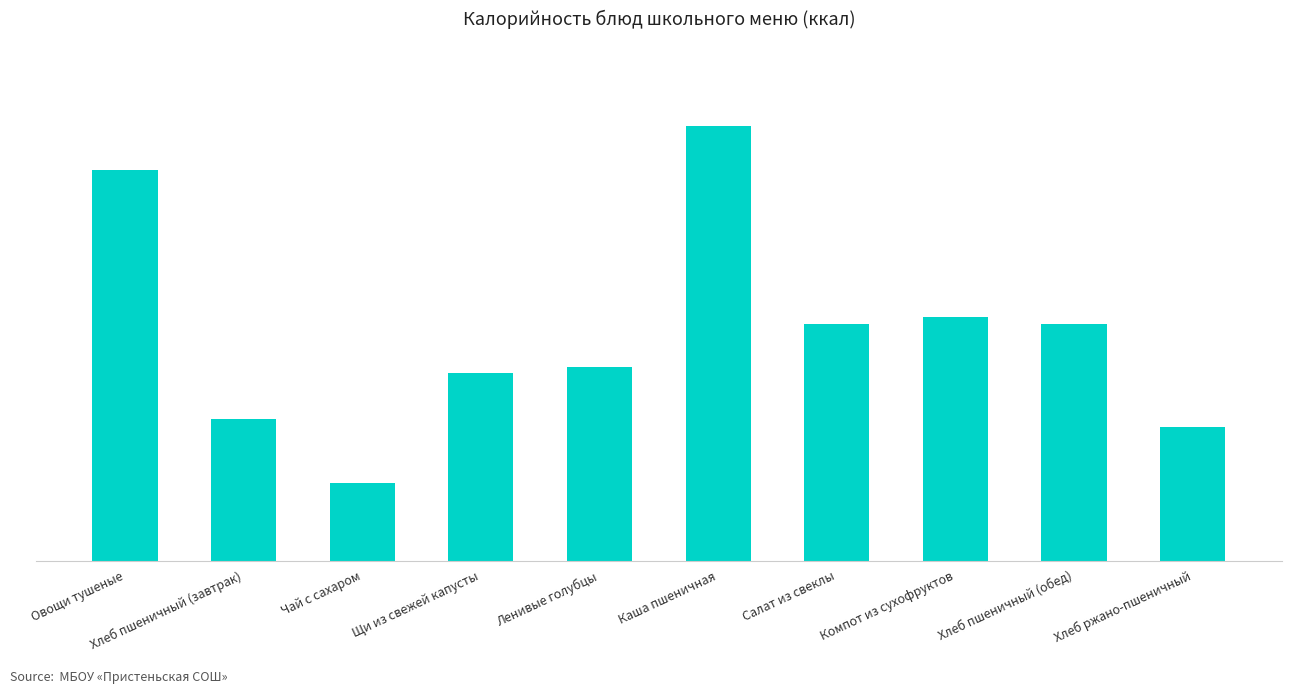

Are the bars horizontal?

No